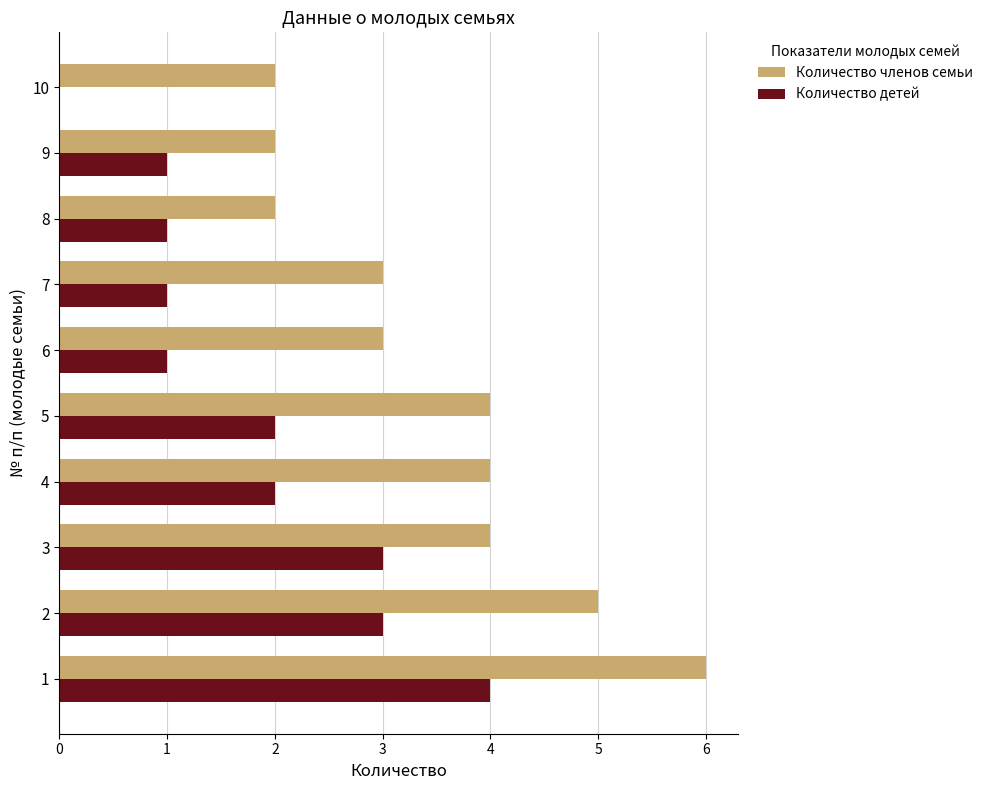

What is the sum of the Количество детей values at 6 and 1?

5